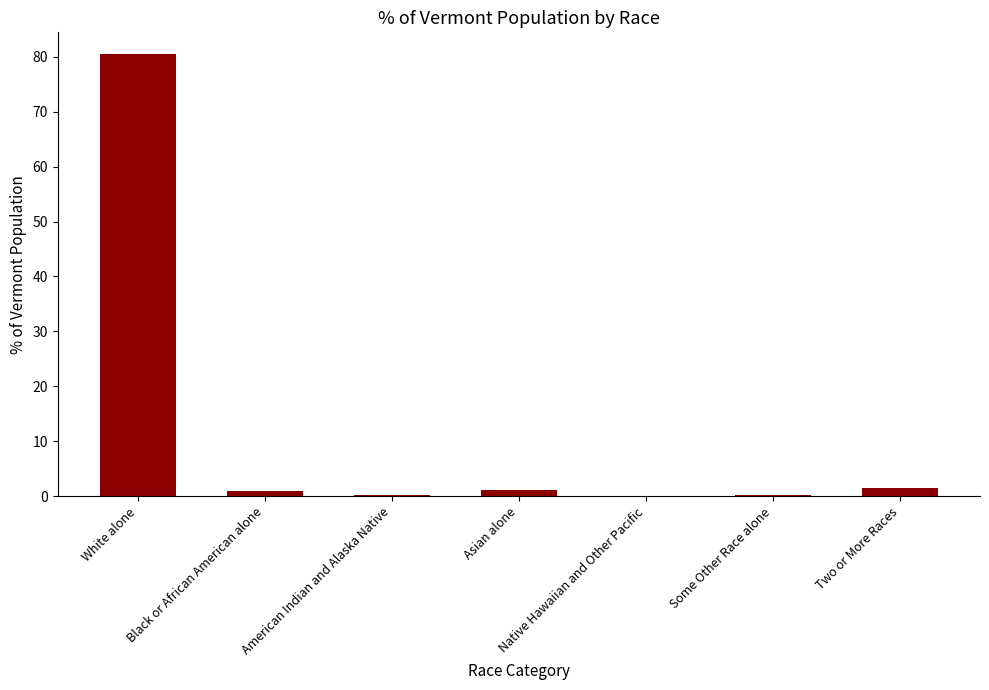

What is the average value?

12.1